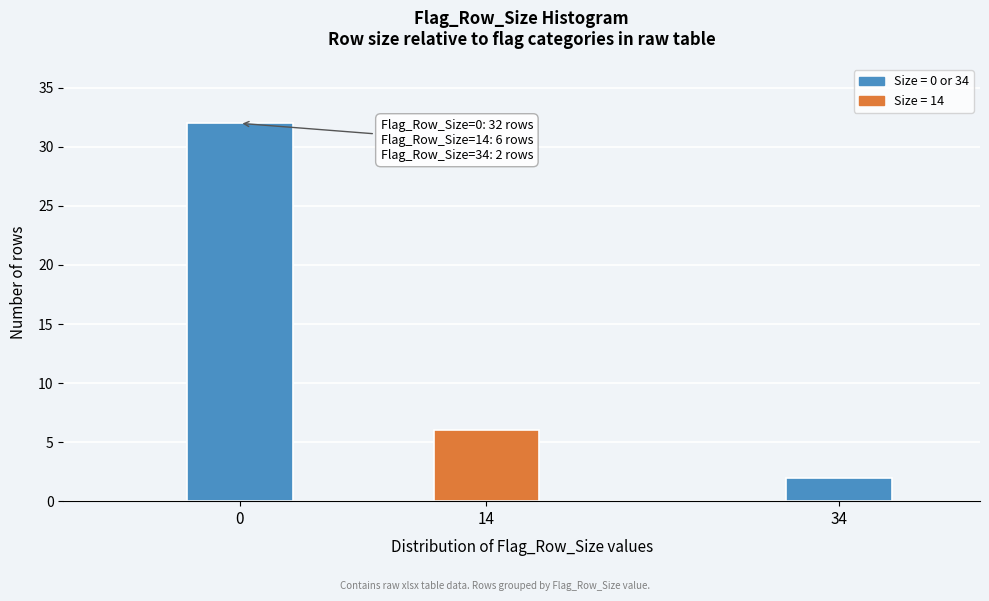

Reading right to left, list all the values displayed in this chart.

2	6	32